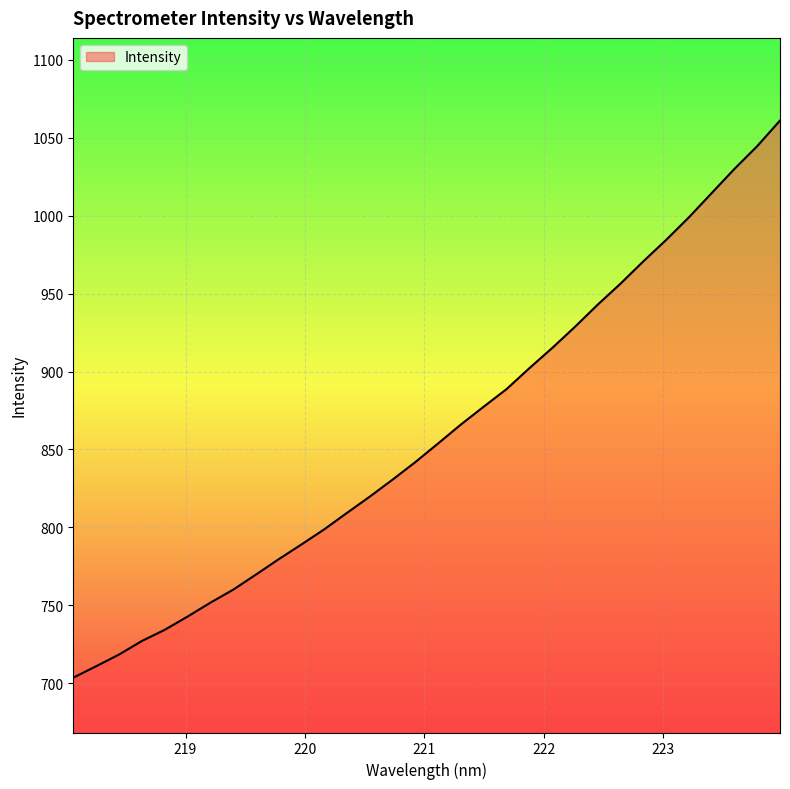

How many lines are shown in the chart?

1